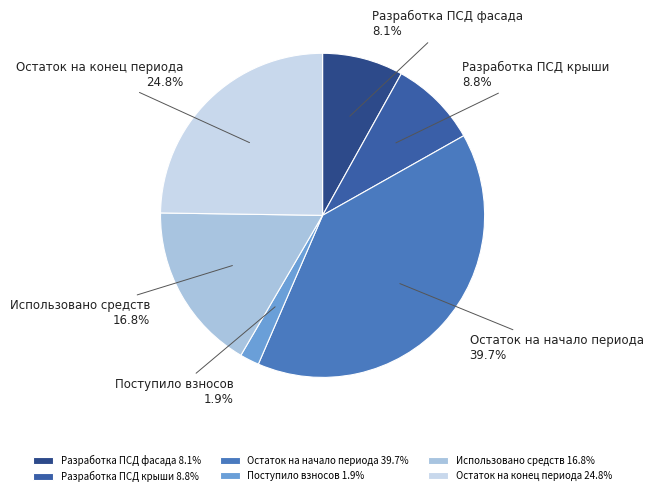

To the nearest percent, what is the difference between the Разработка ПСД крыши and Использовано средств slice percentages?

8%